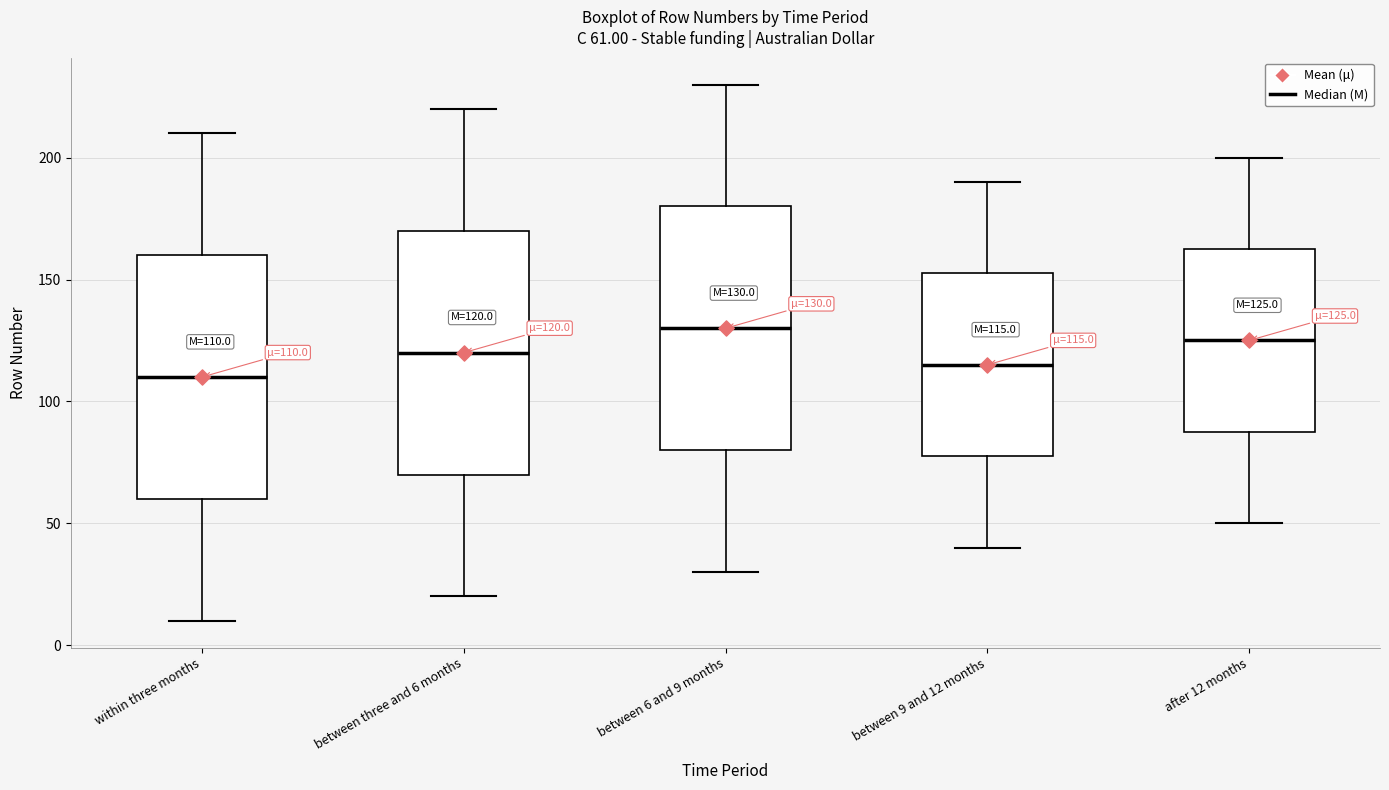

Which box has the highest median line?

between 6 and 9 months